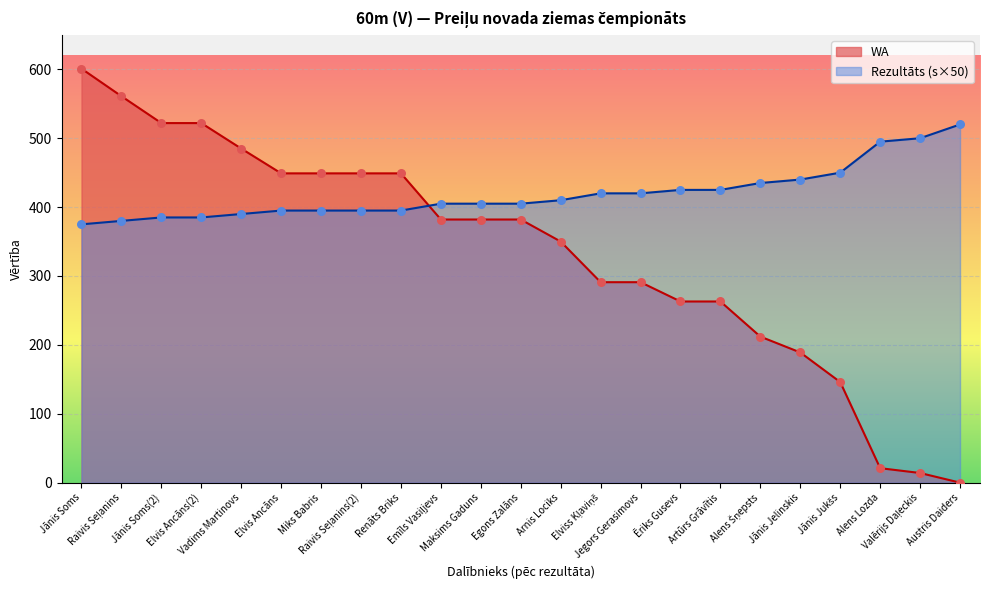

Which series contains the highest Y value?

WA